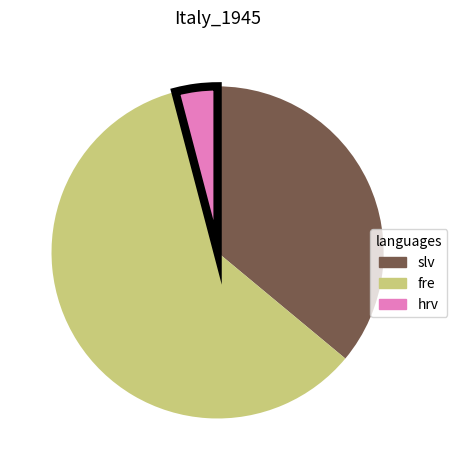

Does any single category account for the majority?

Yes